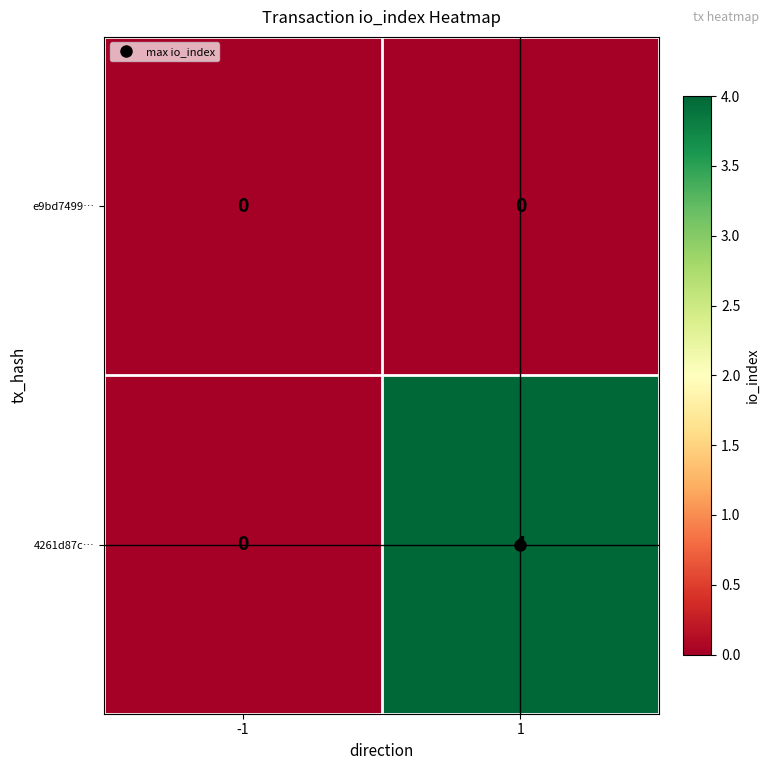

Which series changed the most between -1 and 1?

4261d87c…